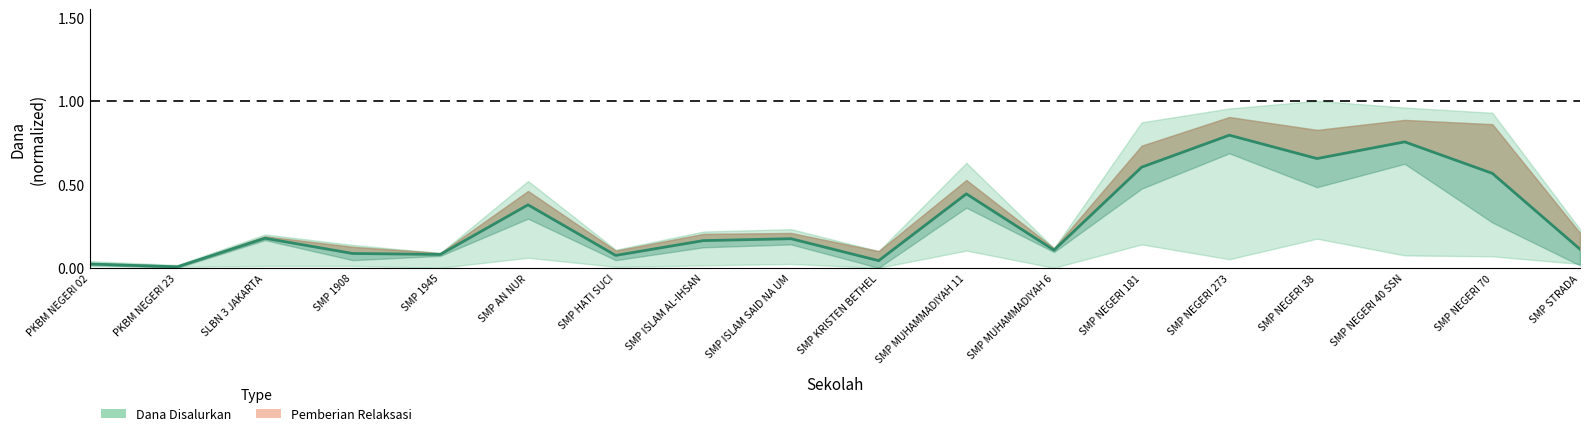

At which label is the value closest to 0?

PKBM NEGERI 23